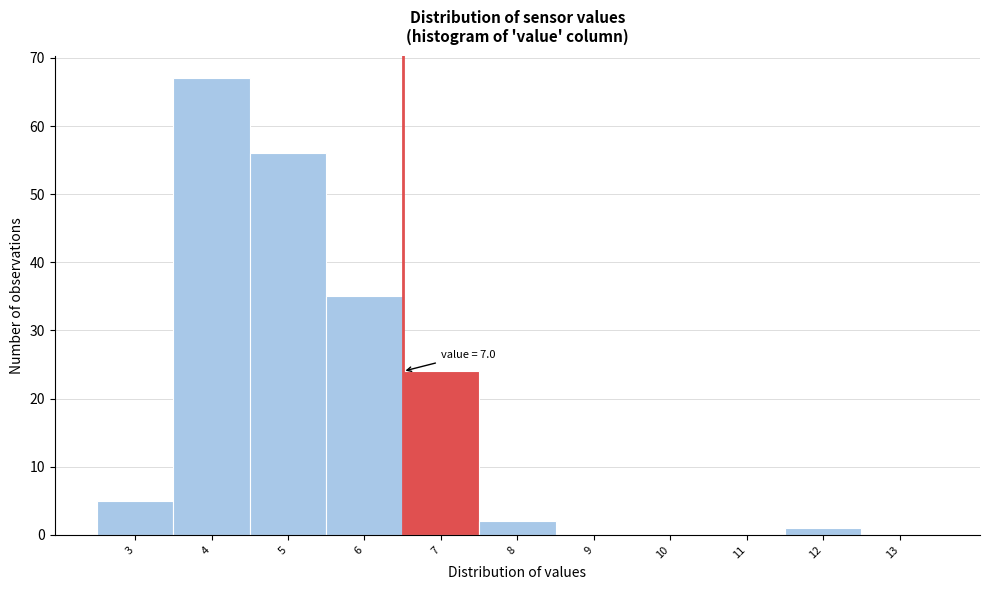

Reading right to left, transcribe all the data shown in this chart.

13=0	12=1	11=0	10=0	9=0	8=2	7=24	6=35	5=56	4=67	3=5